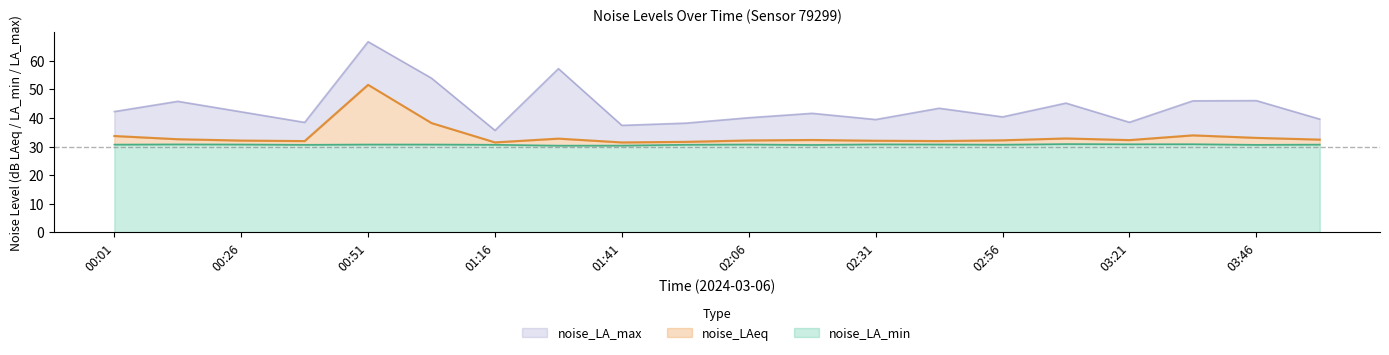

How many interior local peaks does the noise_LA_min series have?

5